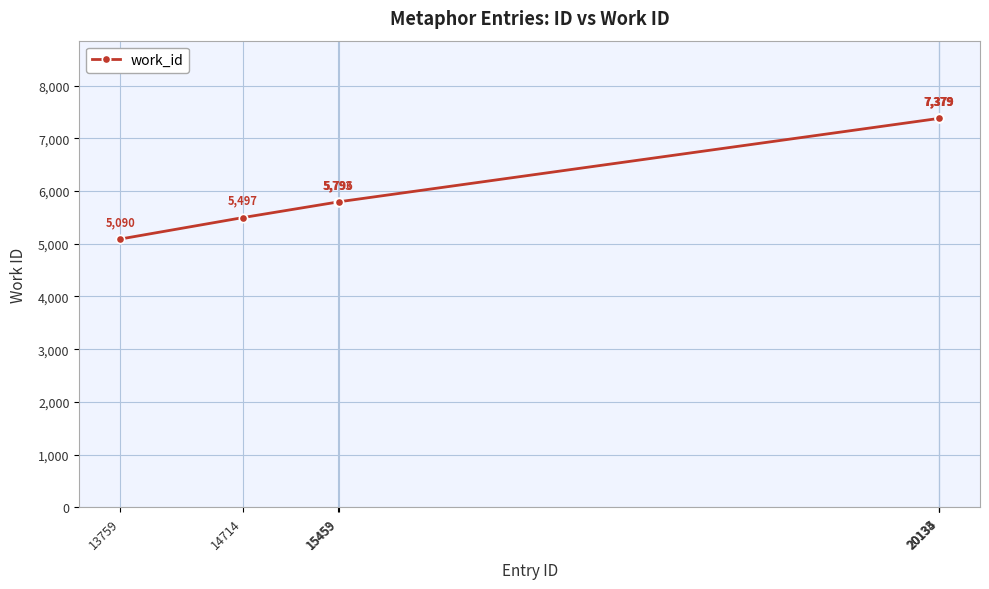

What is the sum of all values?

44313